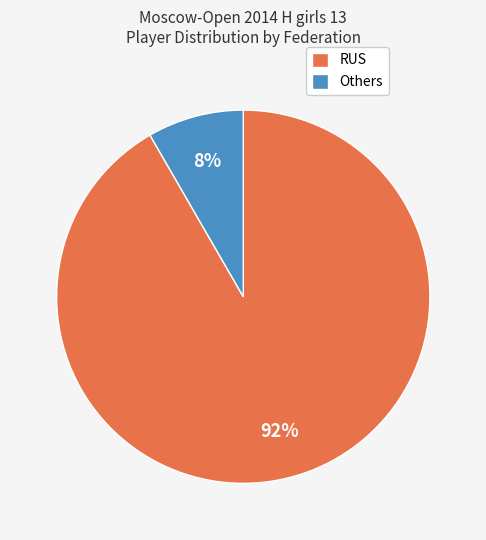

How many segments does this pie chart have?

2